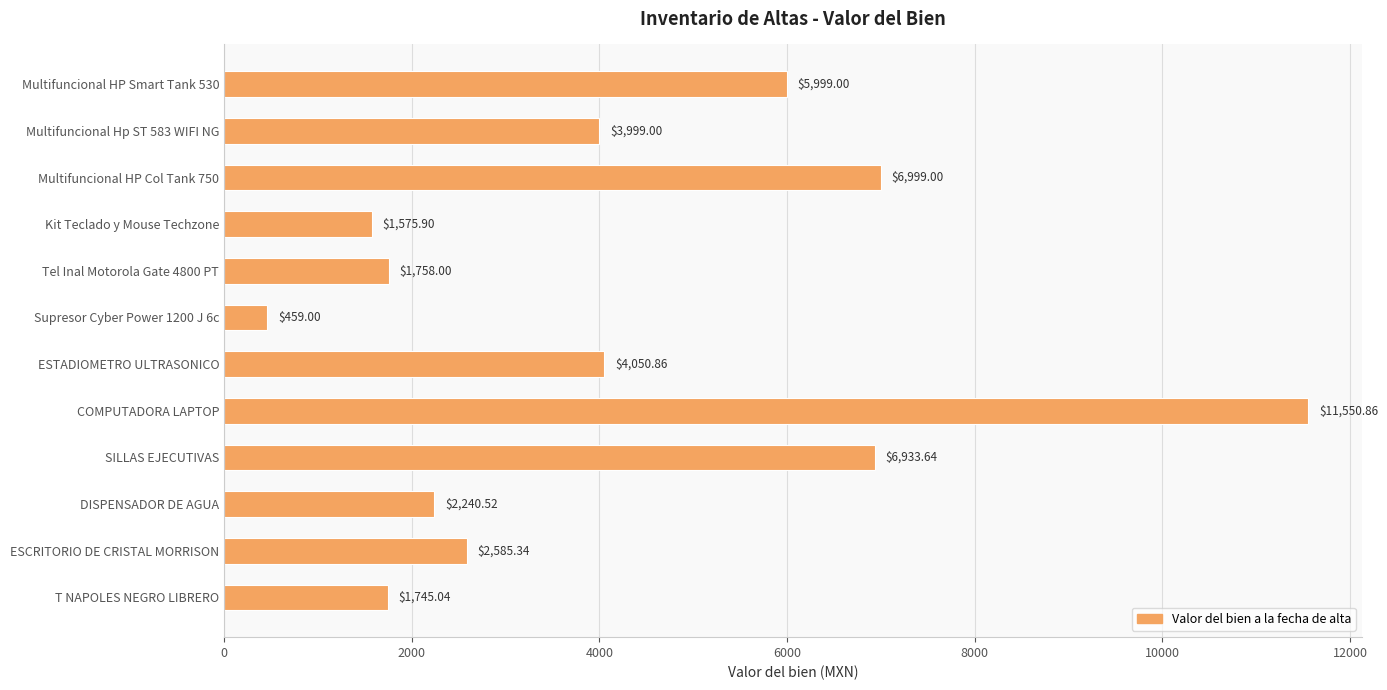

What is the sum of all values?

49896.2